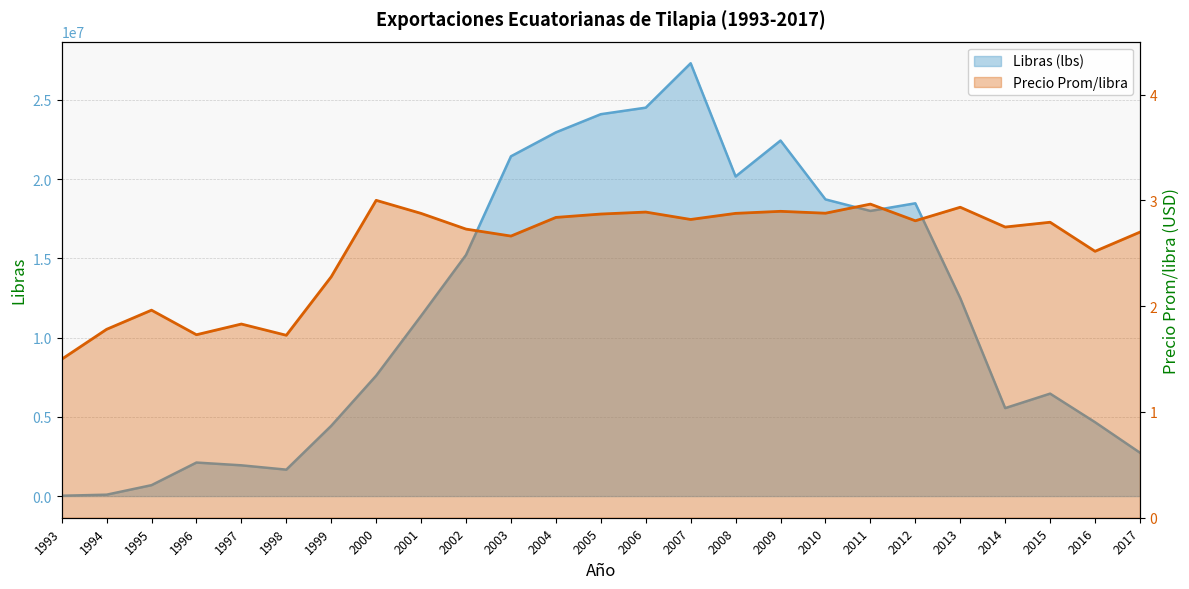

How many data points in Precio Prom/libra are above 2?

19